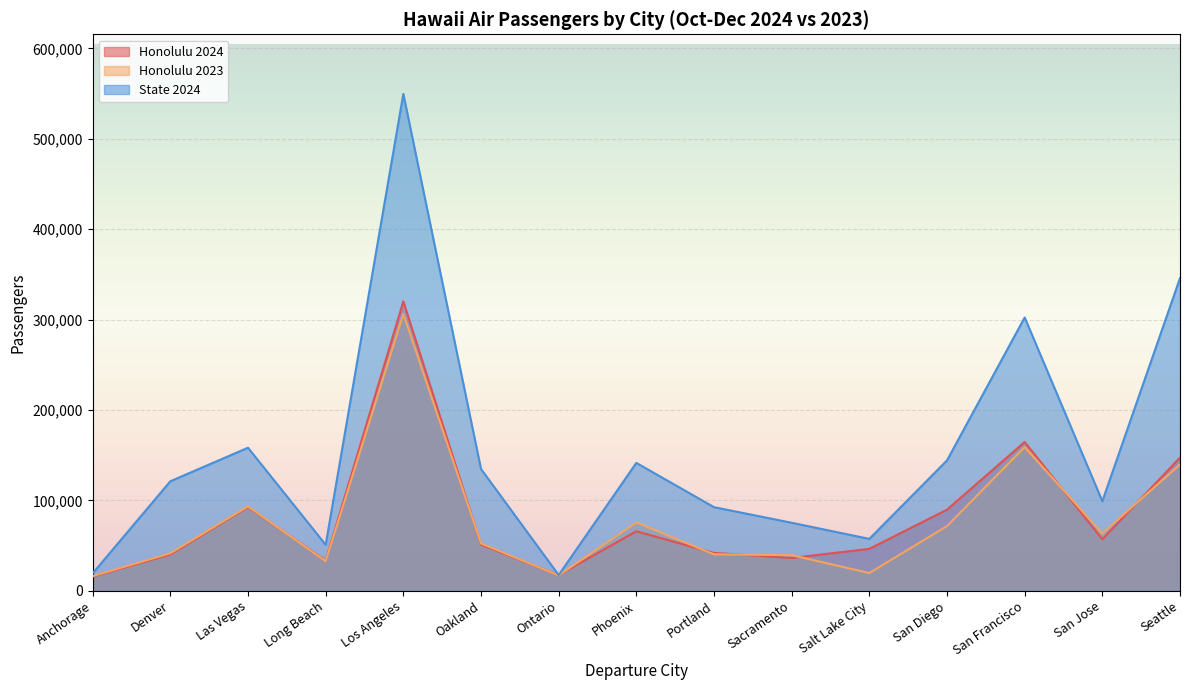

Reading right to left, extract all data points from this chart.

Honolulu 2024: 147329	57001	164602	89711	46365	36247	41876	65813	17388	50950	320134	33488	92550	40156	15654
Honolulu 2023: 139708	63423	158922	71565	19620	39363	40289	75607	17010	52318	306217	32760	93300	41444	16186
State 2024: 345873	99050	302338	144215	57381	75223	92481	141462	17388	134726	549655	50876	158238	121124	19221